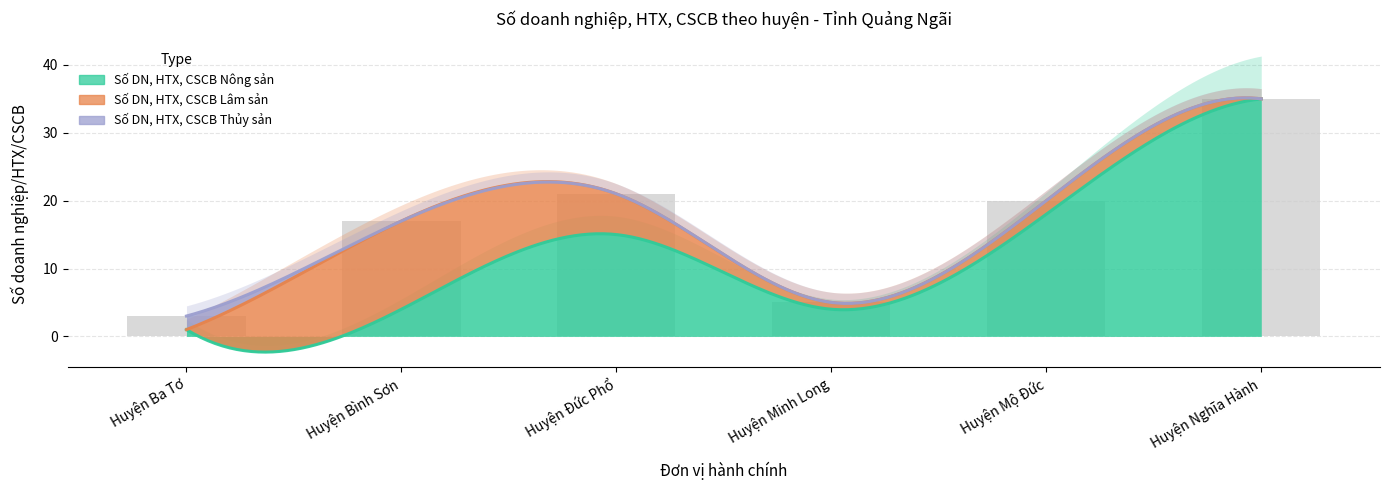

Which series has the largest range (max minus min)?

Số DN, HTX, CSCB Nông sản